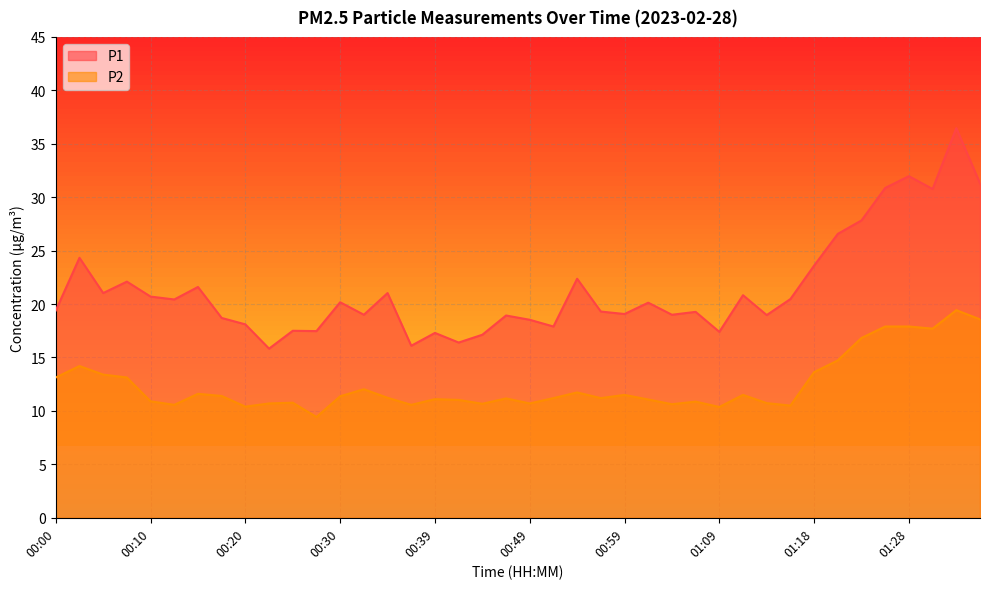

Reading right to left, transcribe all the data shown in this chart.

P1: 01:36=31.3	01:33=36.5	01:31=30.8	01:28=32.0	01:26=30.9	01:23=27.8	01:21=26.6	01:18=23.6	01:16=20.5	01:13=19.0	01:11=20.8	01:09=17.4	01:06=19.3	01:04=19.0	01:01=20.1	00:59=19.1	00:56=19.3	00:54=22.4	00:52=17.9	00:49=18.5	00:47=18.9	00:44=17.1	00:42=16.4	00:39=17.3	00:37=16.1	00:35=21.0	00:32=19.0	00:30=20.2	00:27=17.5	00:25=17.5	00:22=15.8	00:20=18.1	00:17=18.7	00:15=21.6	00:13=20.4	00:10=20.7	00:08=22.1	00:05=21.0	00:03=24.3	00:00=19.4
P2: 01:36=18.6	01:33=19.4	01:31=17.7	01:28=17.9	01:26=17.9	01:23=16.8	01:21=14.7	01:18=13.6	01:16=10.5	01:13=10.7	01:11=11.5	01:09=10.4	01:06=10.9	01:04=10.6	01:01=11.1	00:59=11.5	00:56=11.2	00:54=11.7	00:52=11.2	00:49=10.7	00:47=11.2	00:44=10.7	00:42=11.0	00:39=11.1	00:37=10.6	00:35=11.2	00:32=12.0	00:30=11.4	00:27=9.4	00:25=10.8	00:22=10.7	00:20=10.4	00:17=11.4	00:15=11.6	00:13=10.6	00:10=10.9	00:08=13.1	00:05=13.4	00:03=14.2	00:00=13.1